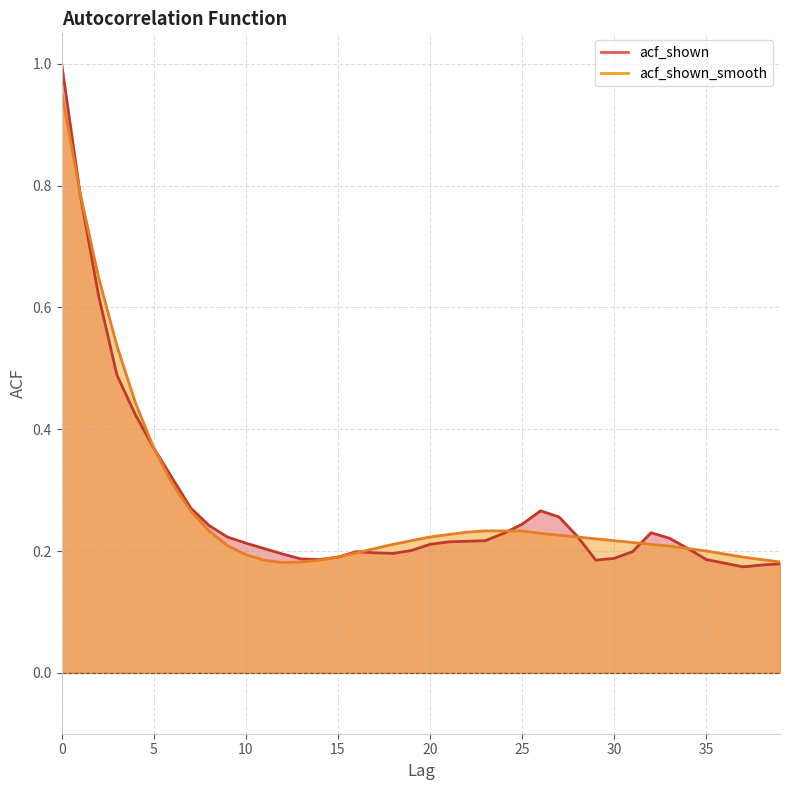

The acf_shown_smooth series shows 0.2 at 6. True or false?

False